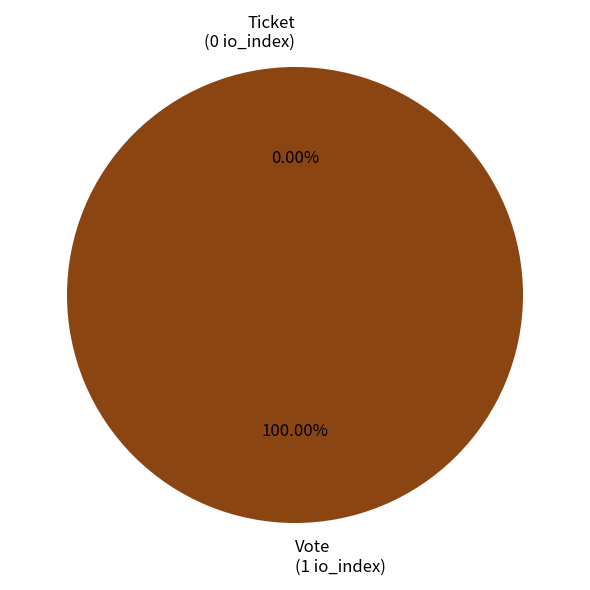

Combined, what portion of the pie is Ticket and Vote?

100.0%